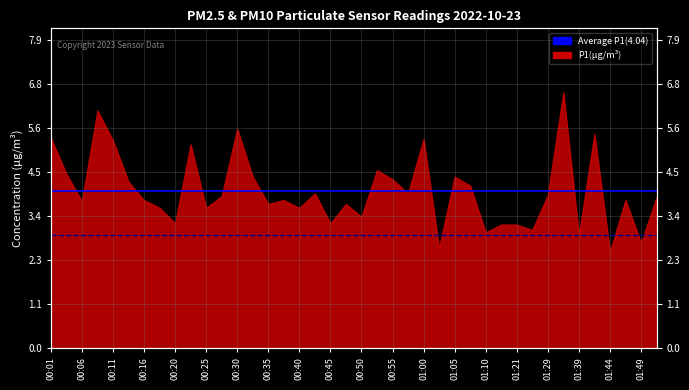

Is it true that Average P1 equals 6.2 at 00:06?

False